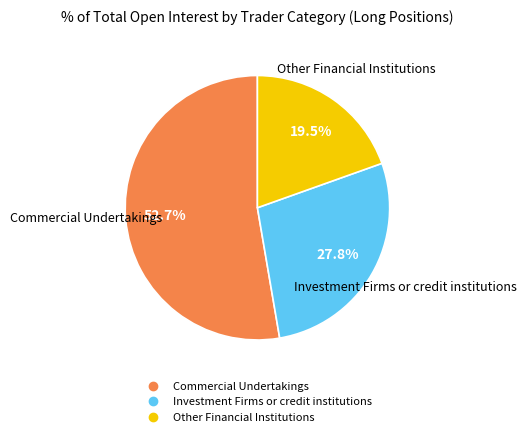

The Commercial Undertakings slice represents 53% of the pie. True or false?

True